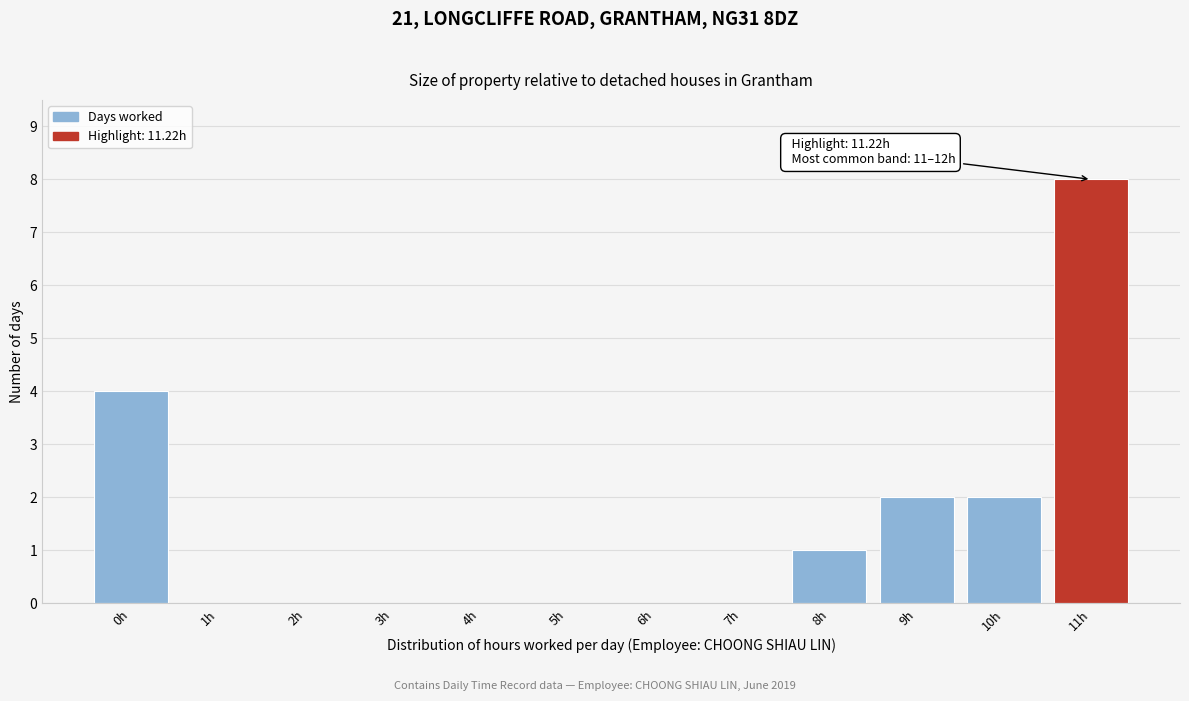

Reading right to left, transcribe all the data shown in this chart.

11h=8	10h=2	9h=2	8h=1	7h=0	6h=0	5h=0	4h=0	3h=0	2h=0	1h=0	0h=4